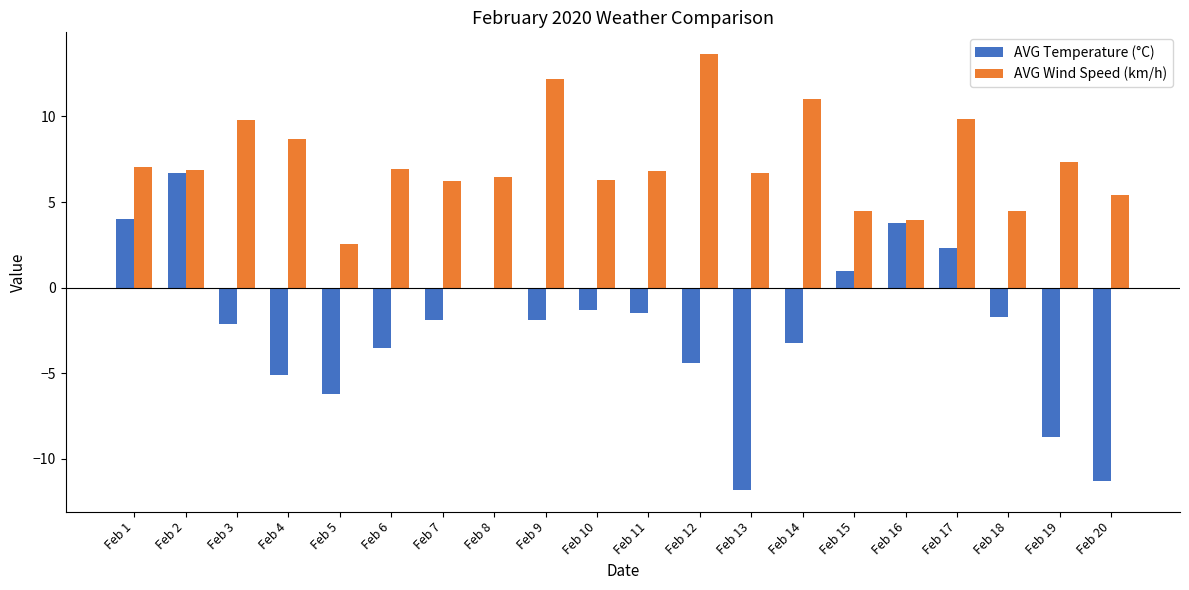

The AVG Temperature (°C) series shows -1.7 at Feb 18. True or false?

True